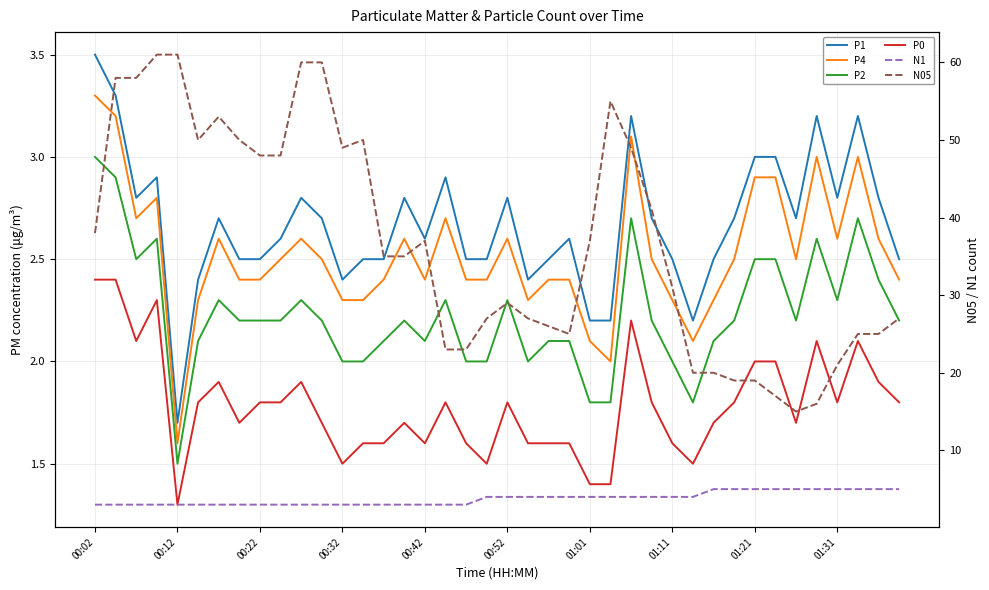

What are all the series names shown in the legend?

P1, P4, P2, P0, N1, N05